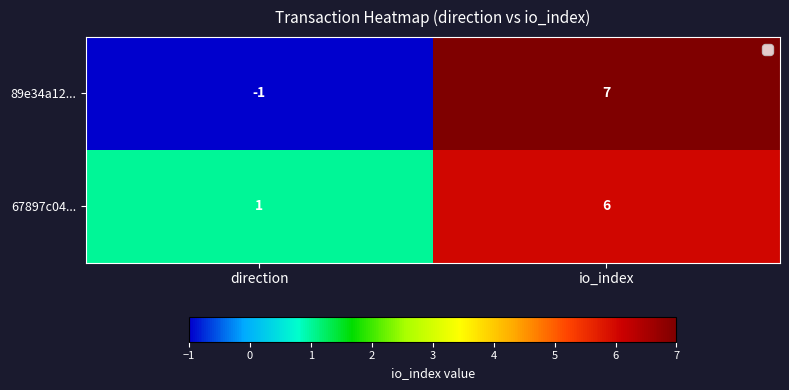

What is the minimum value shown in the chart?

-1